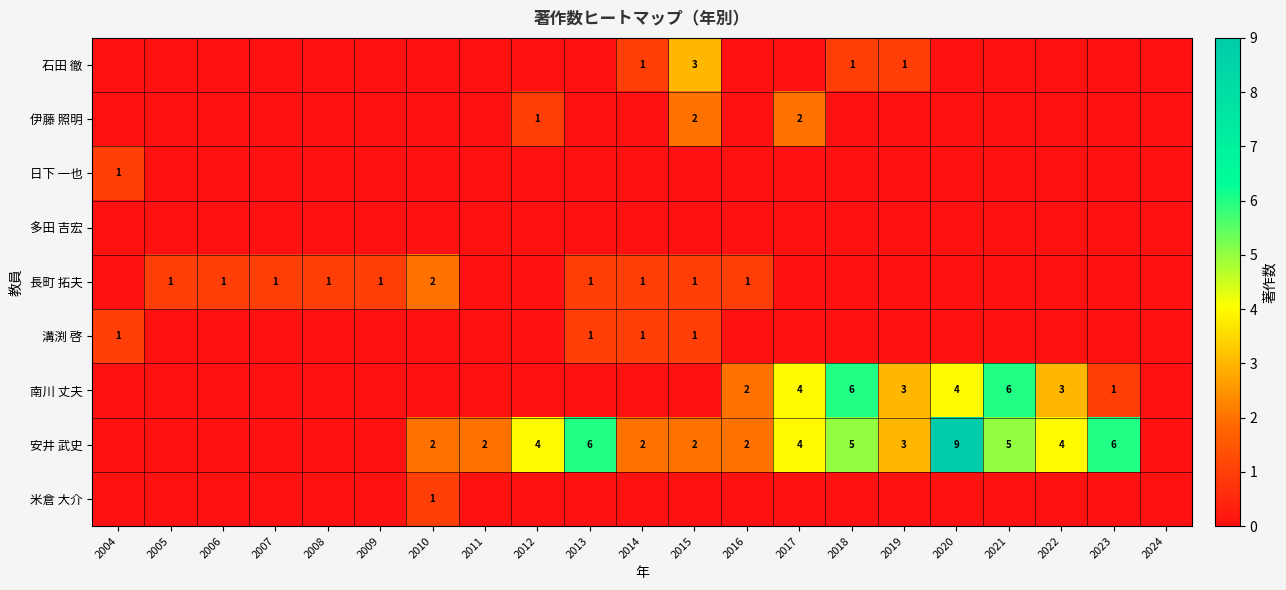

The 安井 武史 series shows 4 at 2017. True or false?

True